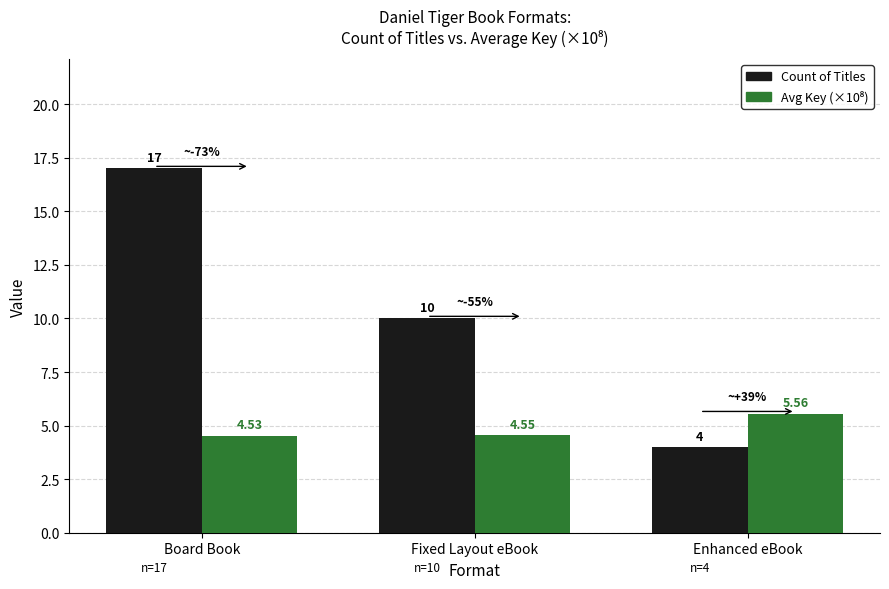

What is the minimum value shown in the chart?

4.0